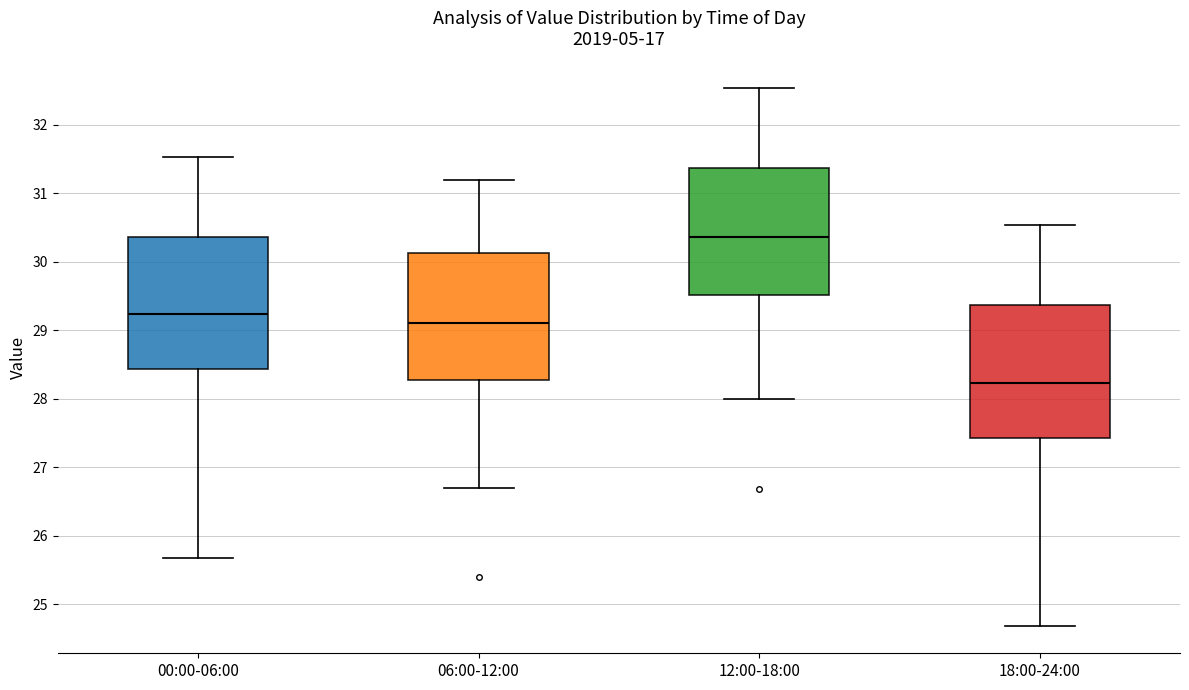

Reading left to right, read every box against the y-axis: the position of its median line, the range the box covers, and the ends of its whiskers. The values are not printed on the chart, so give them approximately, as read against the axis.

00:00-06:00: median 29.2, box 28.4 to 30.4, whiskers 25.7 to 31.5
06:00-12:00: median 29.1, box 28.3 to 30.1, whiskers 26.7 to 31.2
12:00-18:00: median 30.4, box 29.5 to 31.4, whiskers 28.0 to 32.5
18:00-24:00: median 28.2, box 27.4 to 29.4, whiskers 24.7 to 30.5